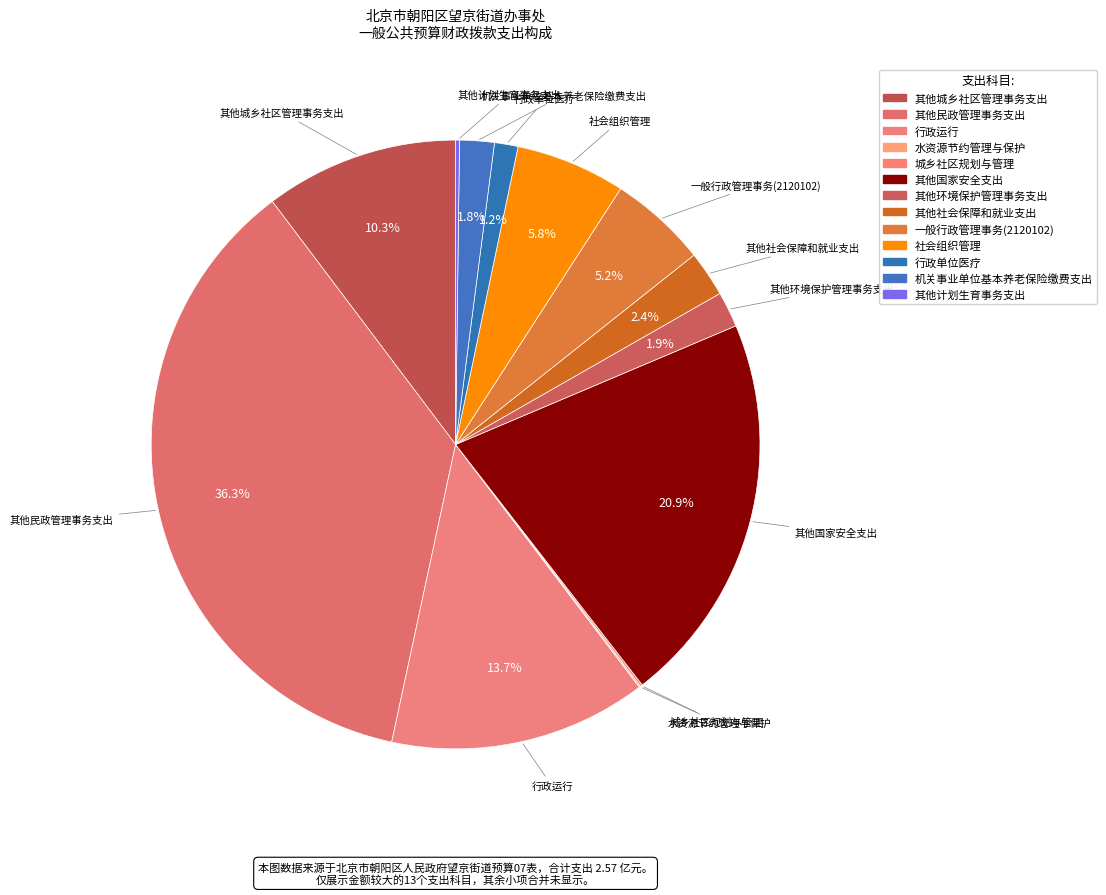

Rank the categories by value from highest to lowest.

其他民政管理事务支出, 其他国家安全支出, 行政运行, 其他城乡社区管理事务支出, 社会组织管理, 一般行政管理事务(2120102), 其他社会保障和就业支出, 其他环境保护管理事务支出, 机关事业单位基本养老保险缴费支出, 行政单位医疗, 其他计划生育事务支出, 城乡社区规划与管理, 水资源节约管理与保护